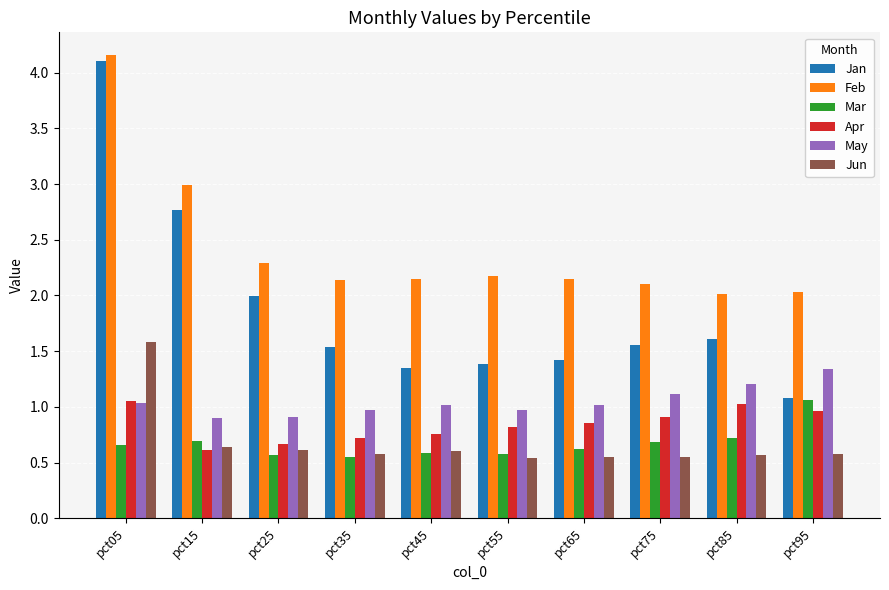

Count the number of categories in the chart.

10